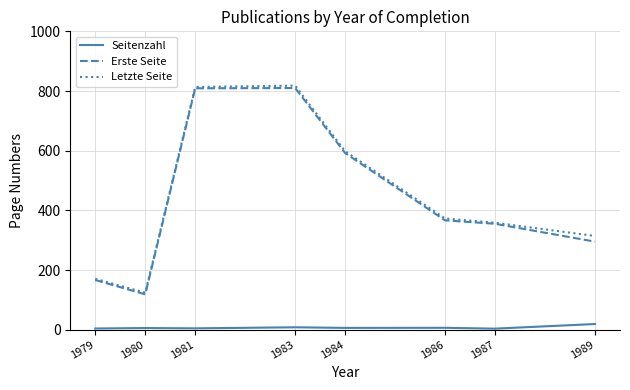

True or false: Erste Seite has more than 2 points higher than both neighbors.

False